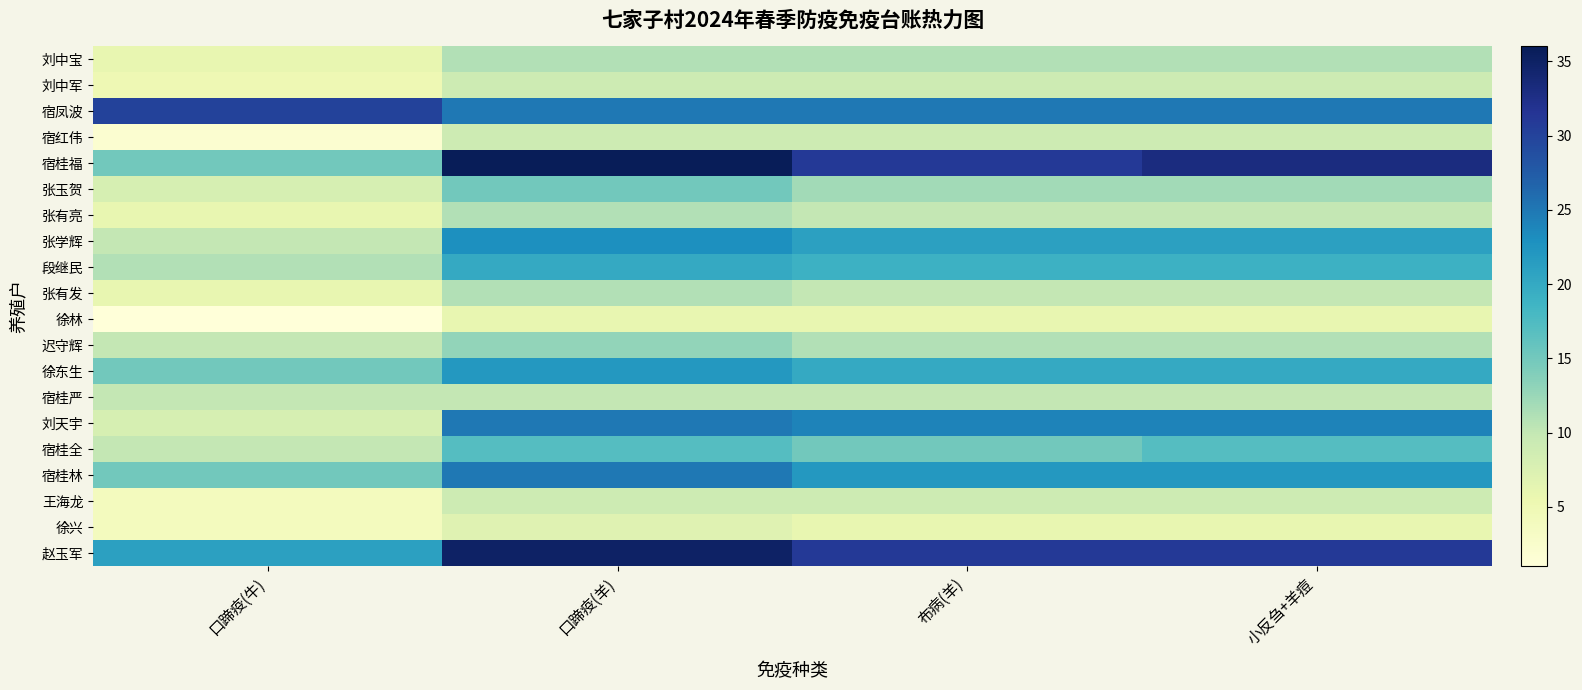

Count the number of data series in this chart.

20